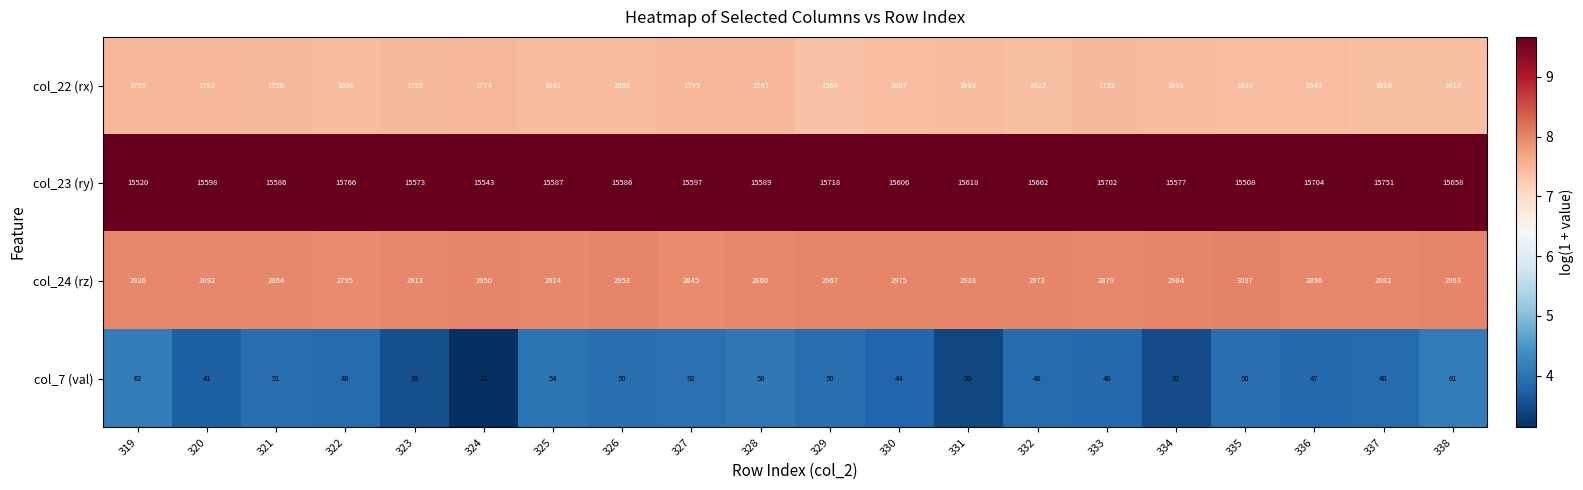

Which series has the largest range (max minus min)?

col_23 (ry)